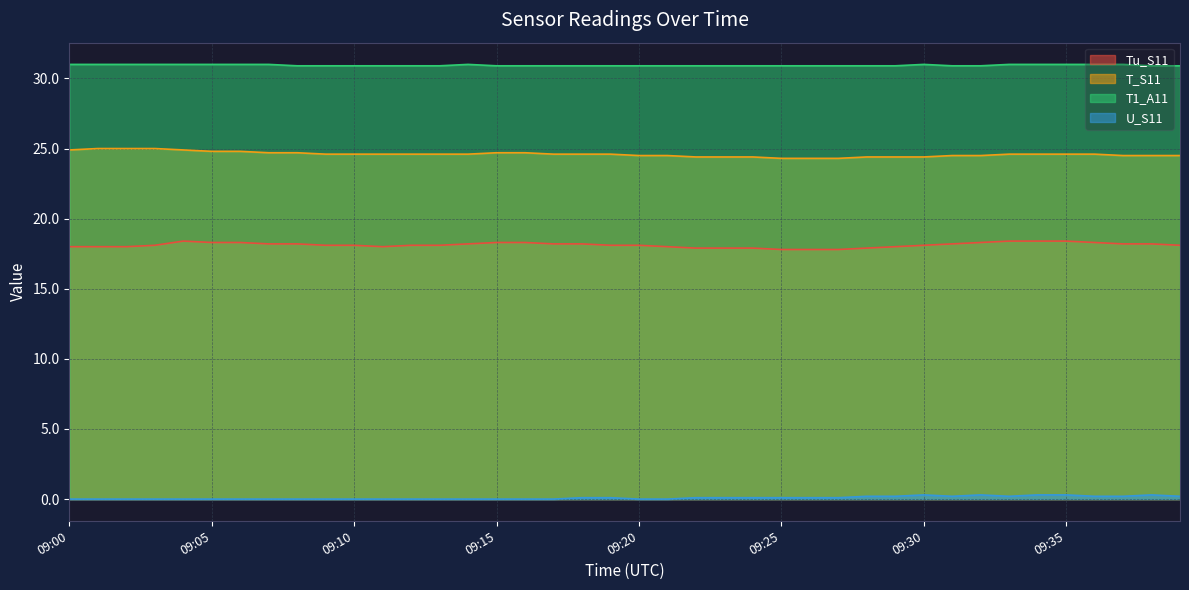

What is the sum of all Tu_S11 values?

724.9